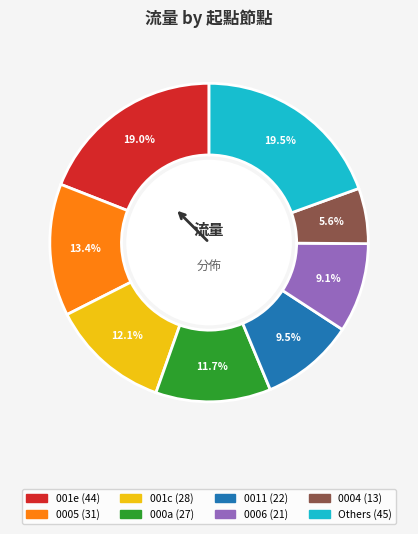

Is there any slice that represents more than half of the pie?

No